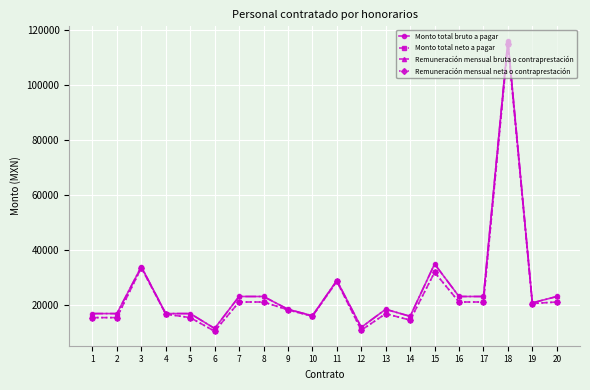

True or false: Remuneración mensual bruta o contraprestación and Monto total bruto a pagar intersect in this chart.

False